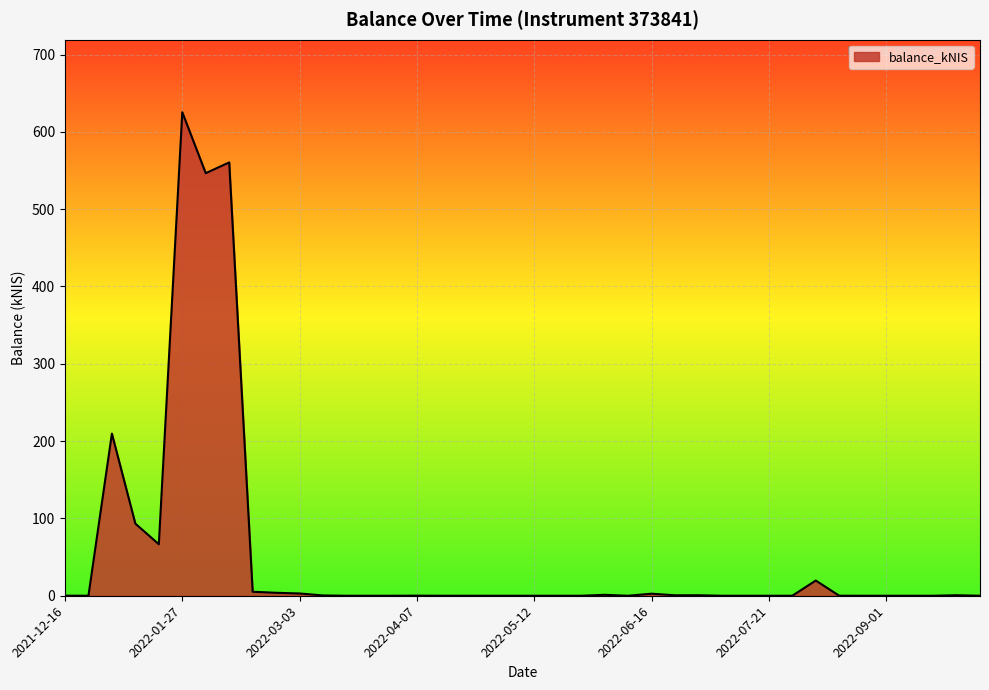

What is the greatest value displayed?

625.3